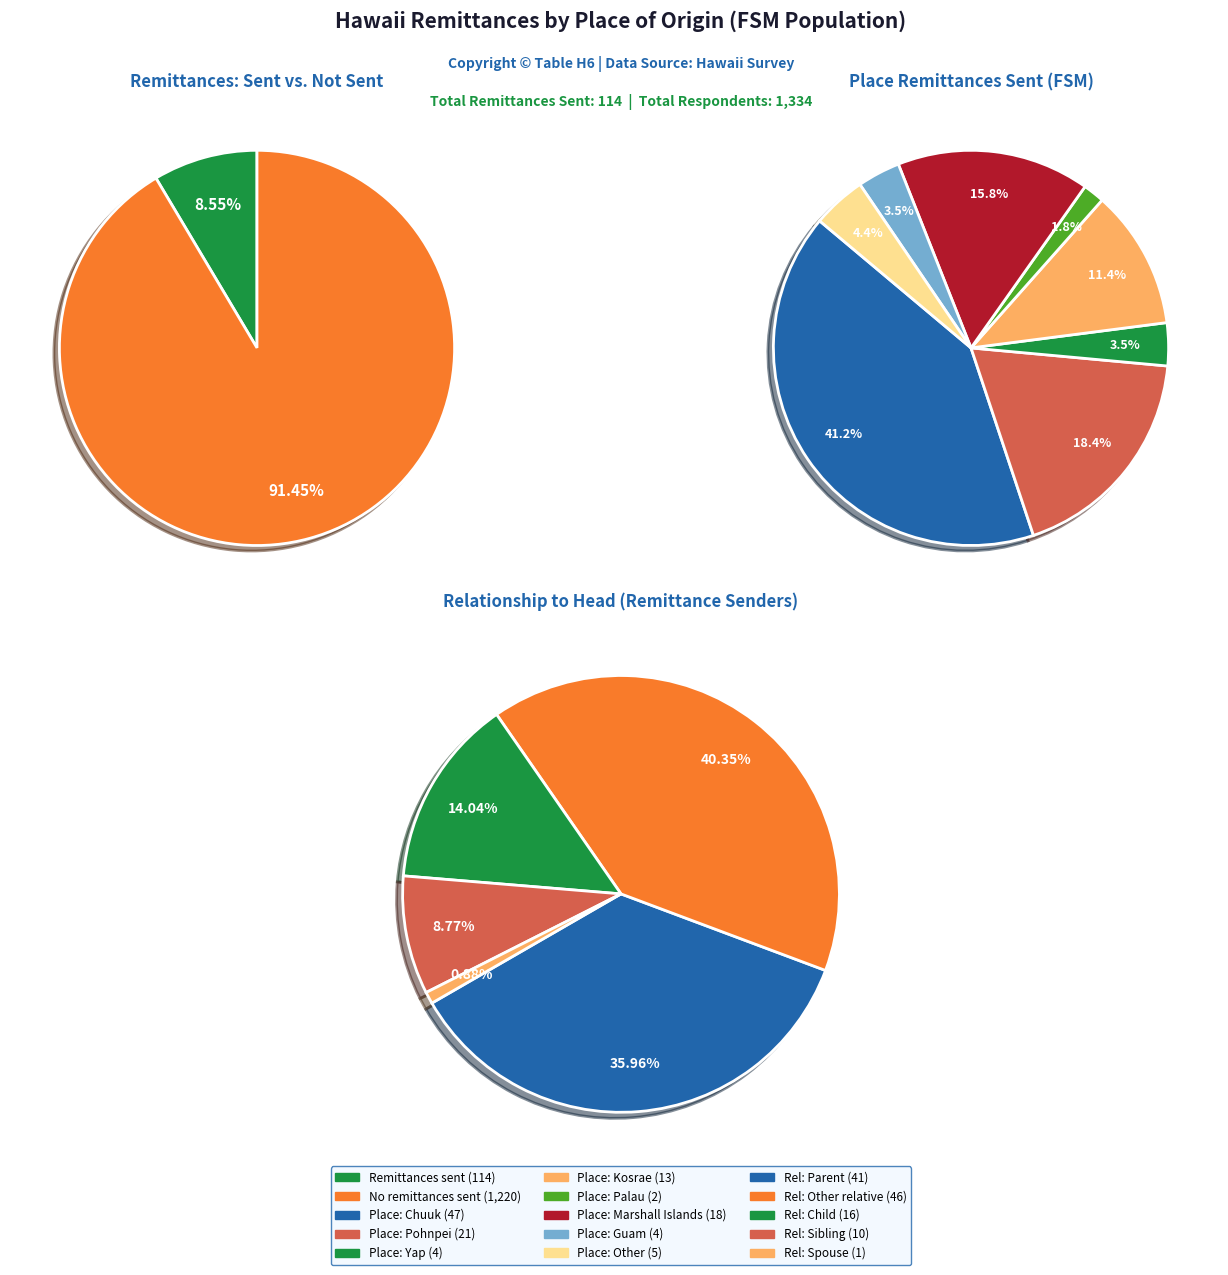

Approximately how many times larger is the value at Kosrae compared to Pohnpei?

0.6